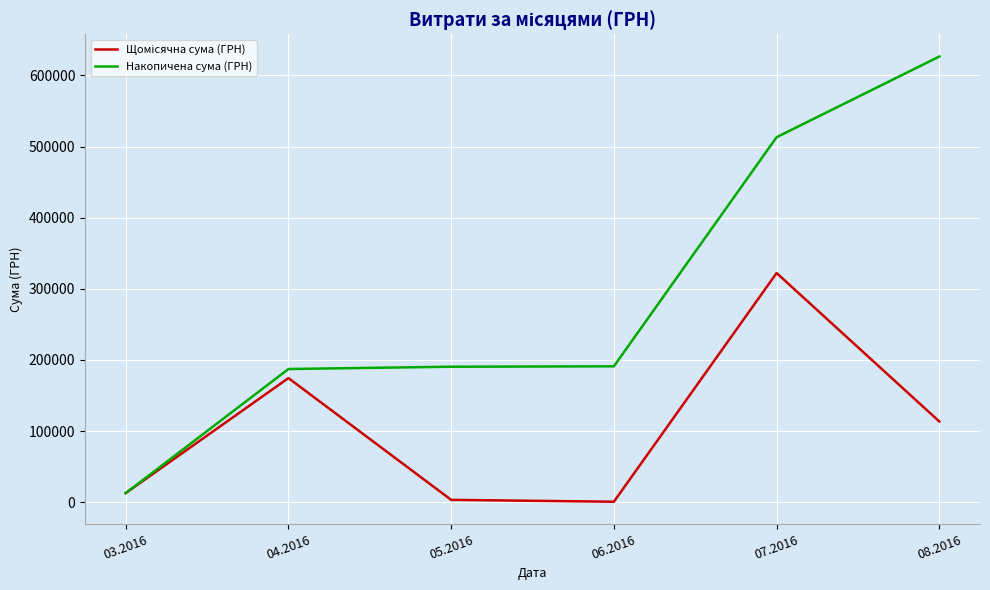

At which category is the sum across all series the highest?

07.2016